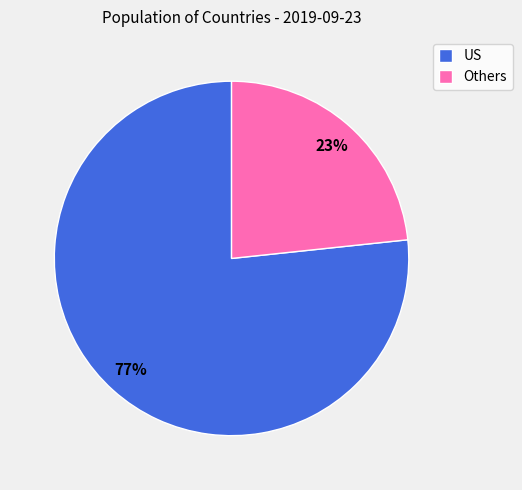

Which slice is the largest?

US